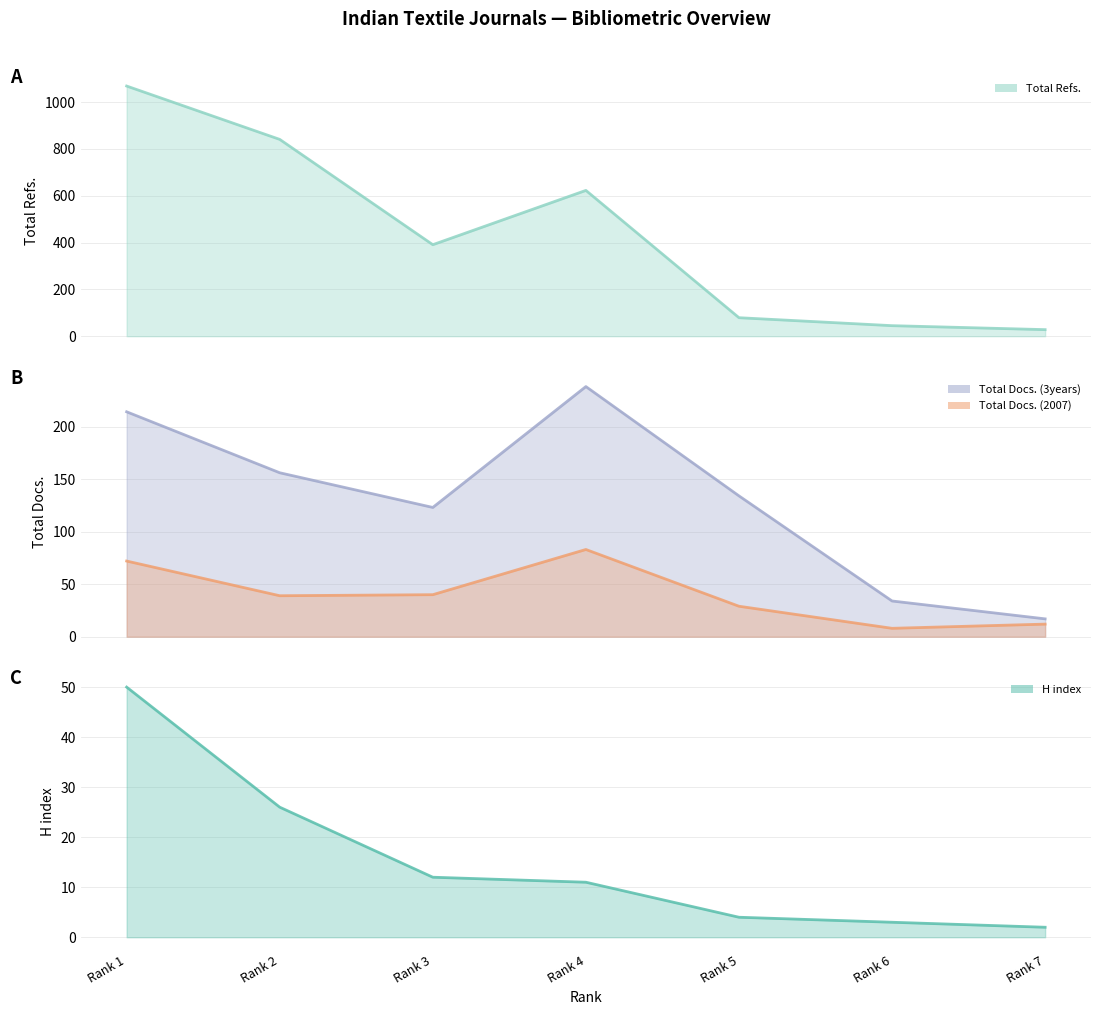

True or false: H index has more than 0 interior local peaks.

False